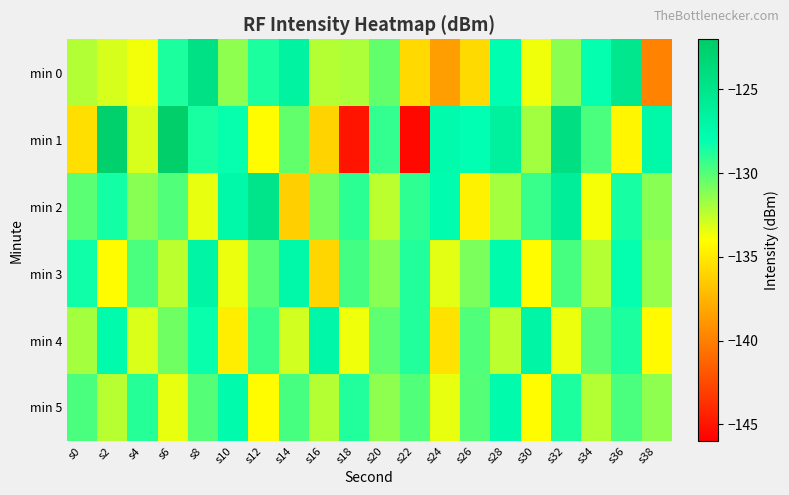

List the series in order of their peak value, highest first.

min 1, min 0, min 2, min 3, min 4, min 5